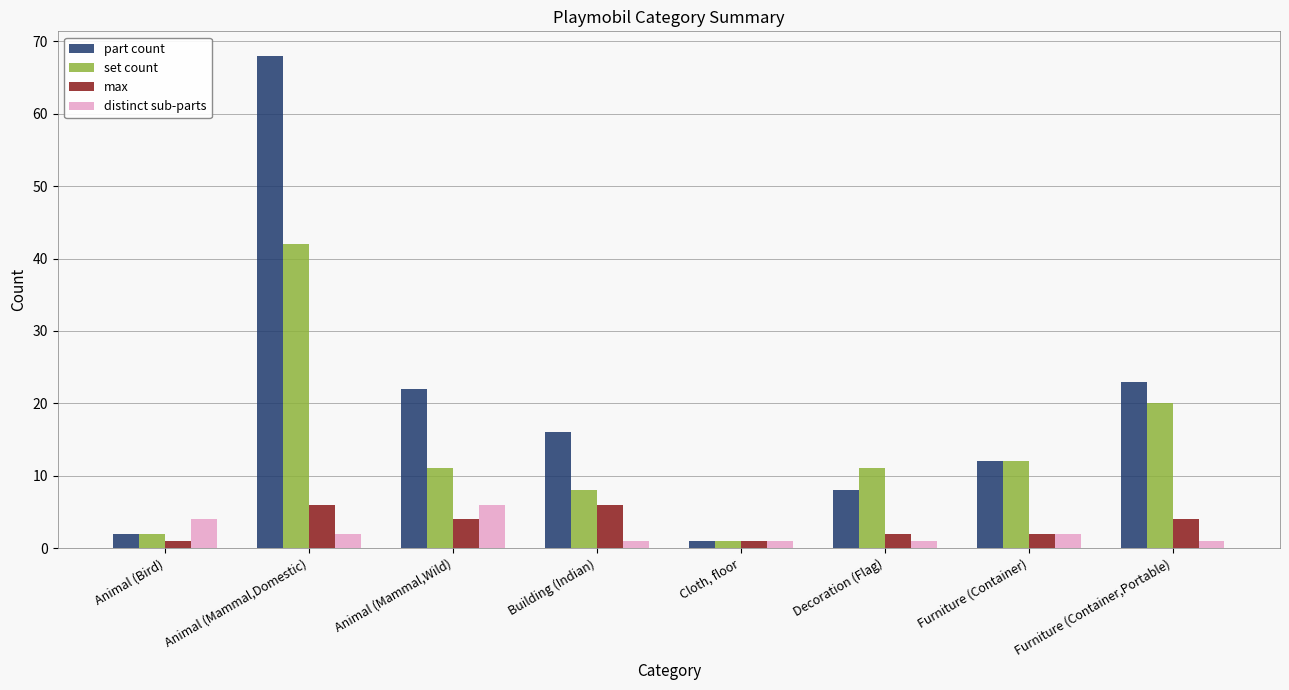

How many data points does each series have?

8